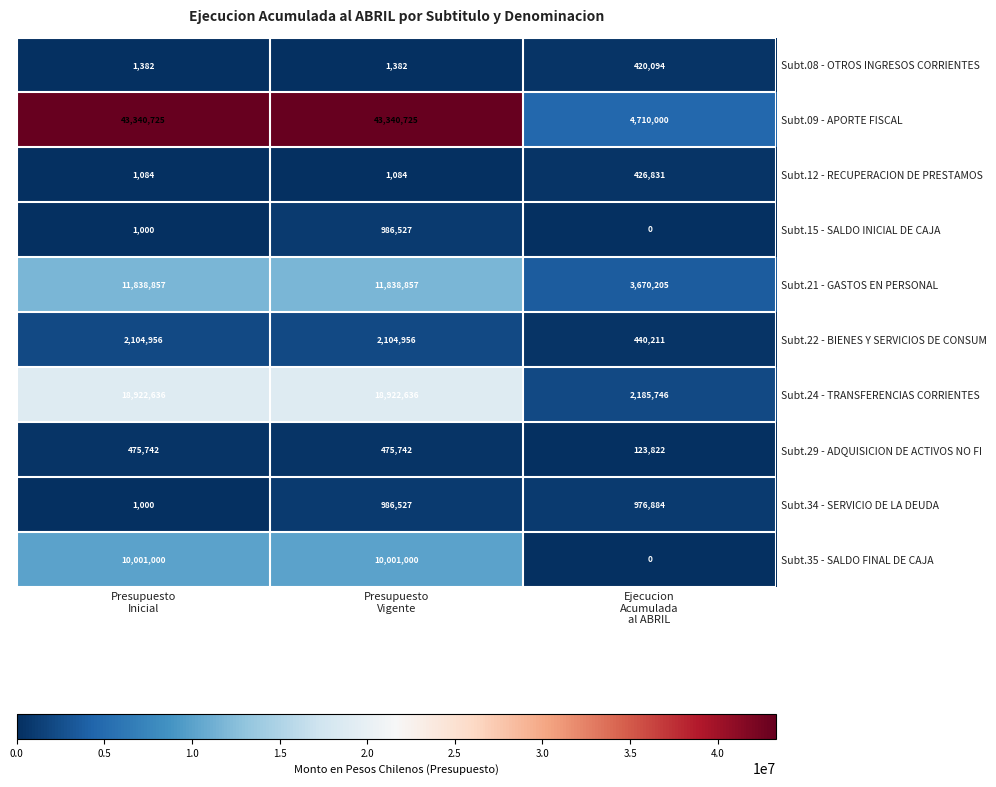

Reading left to right, transcribe all the data shown in this chart.

Subt.08 - OTROS INGRESOS CORRIENTES: 1382	1382	420094
Subt.09 - APORTE FISCAL: 43340725	43340725	4710000
Subt.12 - RECUPERACION DE PRESTAMOS: 1084	1084	426831
Subt.15 - SALDO INICIAL DE CAJA: 1000	986527	0
Subt.21 - GASTOS EN PERSONAL: 11838857	11838857	3670205
Subt.22 - BIENES Y SERVICIOS DE CONSUM: 2104956	2104956	440211
Subt.24 - TRANSFERENCIAS CORRIENTES: 18922636	18922636	2185746
Subt.29 - ADQUISICION DE ACTIVOS NO FI: 475742	475742	123822
Subt.34 - SERVICIO DE LA DEUDA: 1000	986527	976884
Subt.35 - SALDO FINAL DE CAJA: 10001000	10001000	0